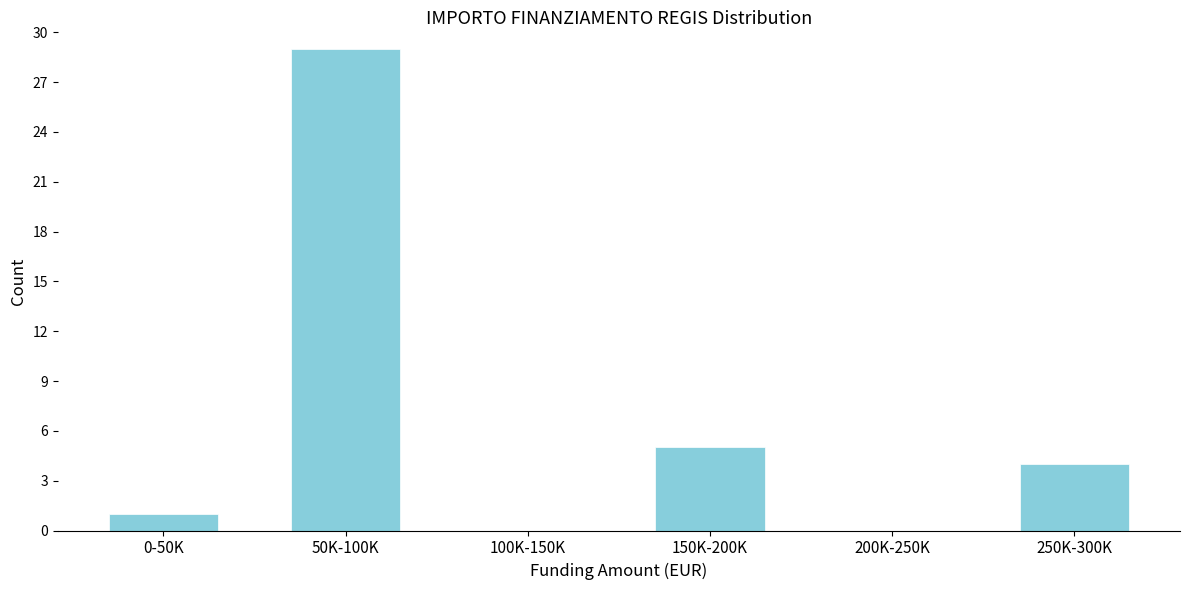

Reading left to right, list all the values displayed in this chart.

0-50K=1	50K-100K=29	100K-150K=0	150K-200K=5	200K-250K=0	250K-300K=4